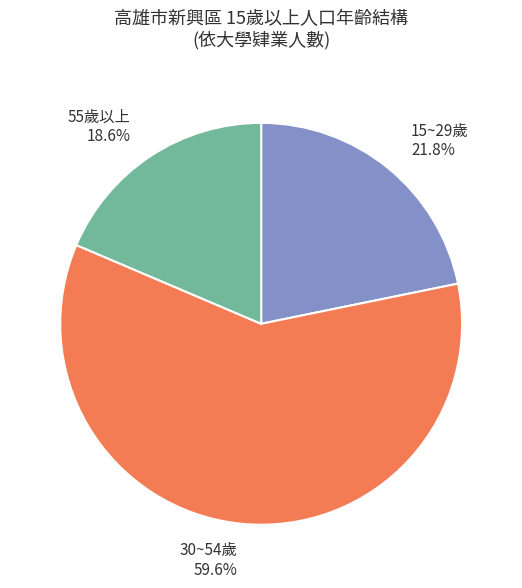

Between 15~29歲 21.8% and 55歲以上 18.6%, which is larger?

15~29歲 21.8%